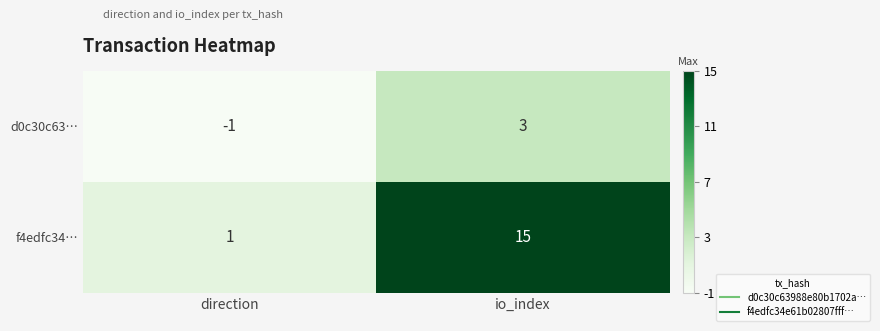

What is the average value of the f4edfc34… series?

8